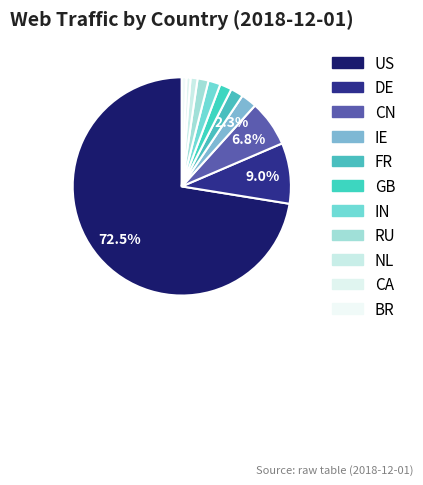

Count the number of slices in the pie.

11